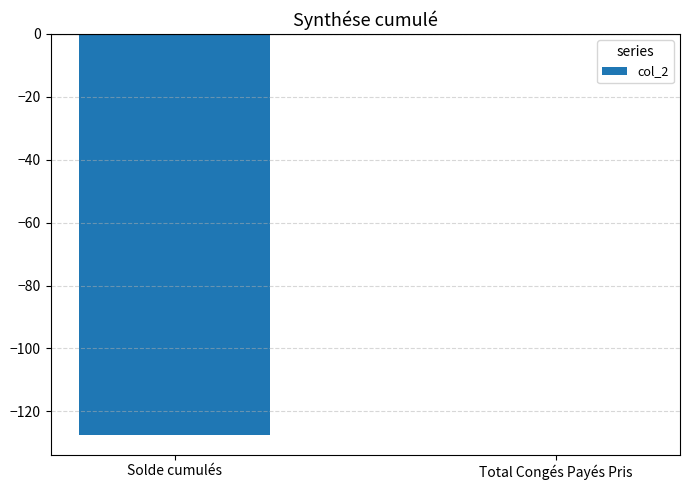

Count the number of categories in the chart.

2